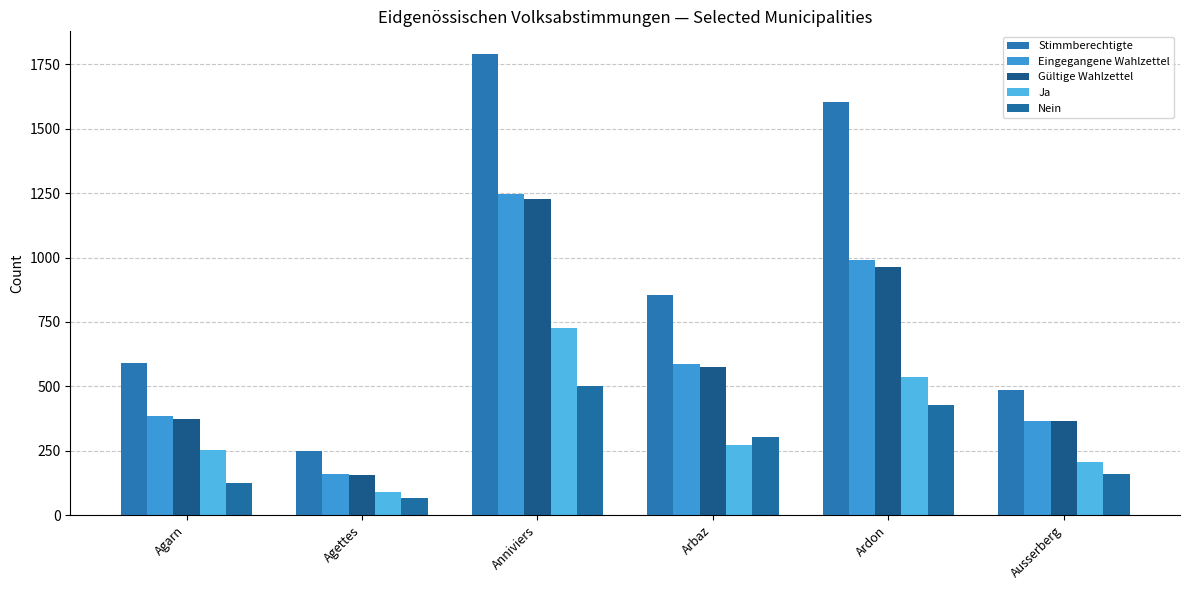

Which series has the largest total across all categories?

Stimmberechtigte